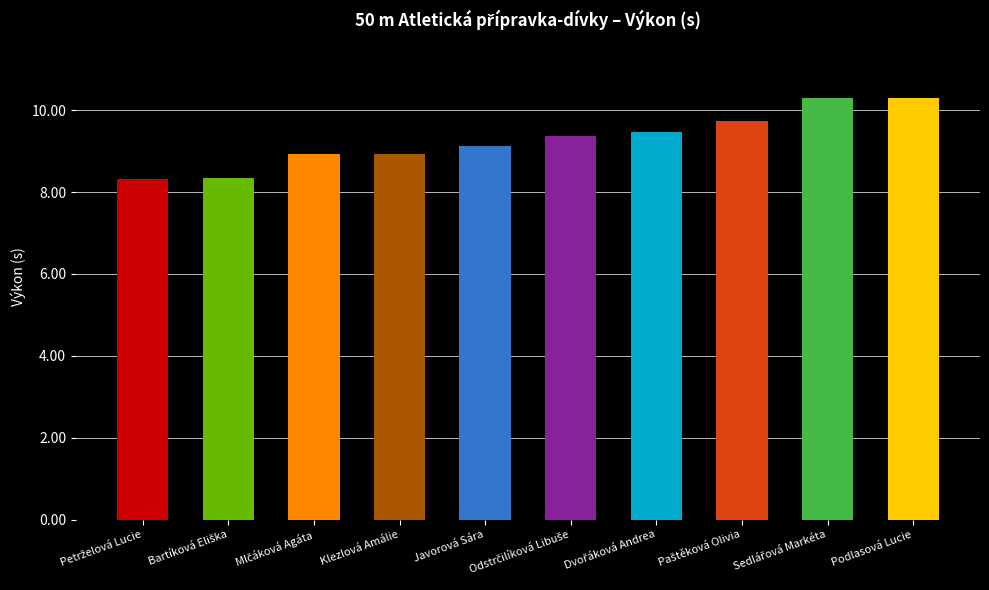

True or false: the data shows 2.6 at Javorová Sára.

False